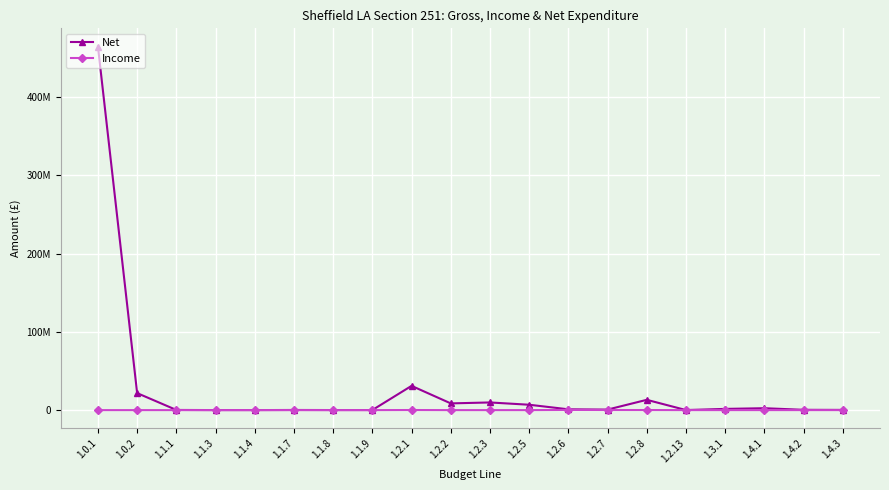

List the series in order of their peak value, lowest first.

Income, Net